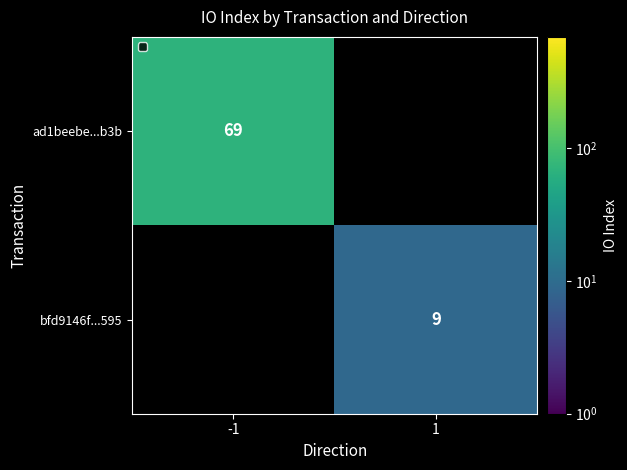

Is it true that bfd9146f...595 equals 9 at 1?

True